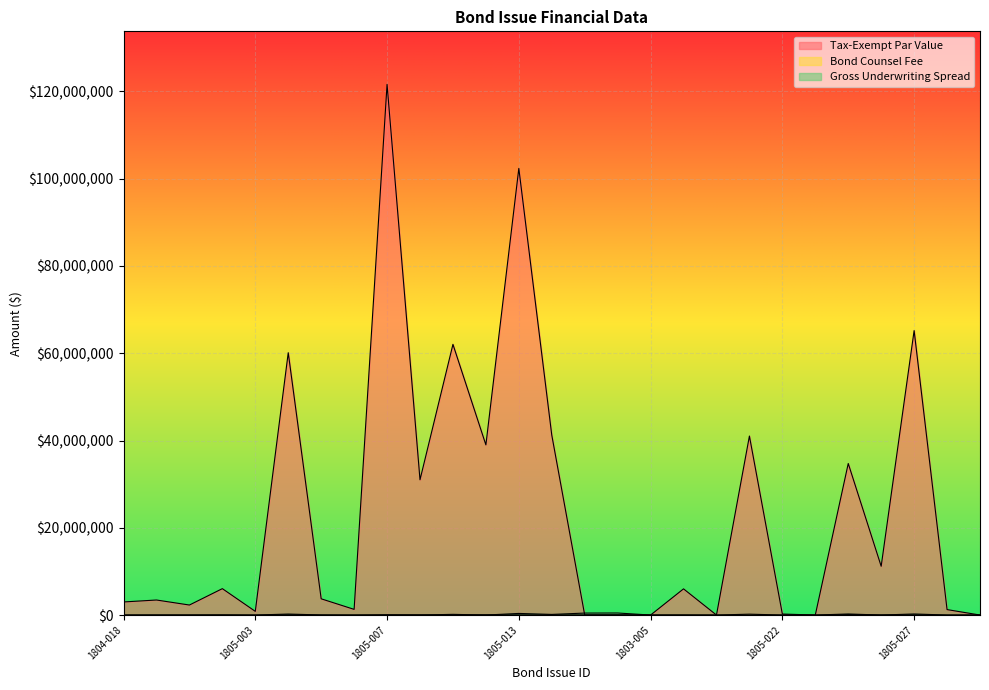

Between which two adjacent categories do Tax-Exempt Par Value and Gross Underwriting Spread first intersect?

1805-014 and 1805-015